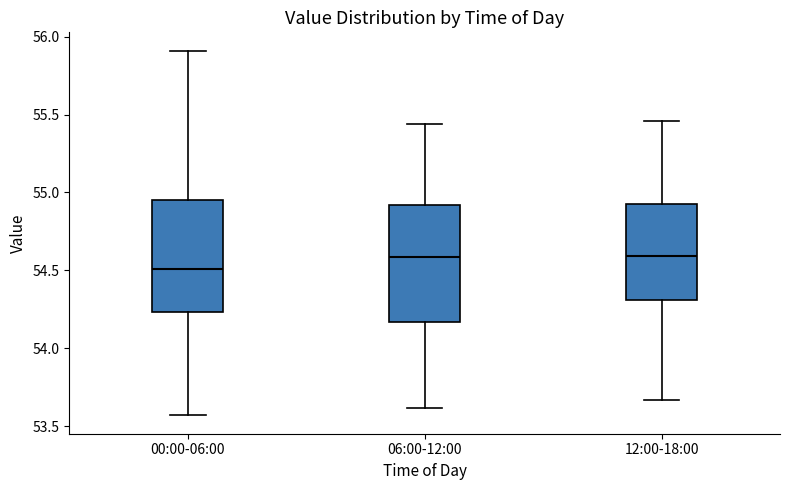

Where does the median line of the box for 12:00-18:00 sit on the y-axis? The values are not printed on the chart, so give them approximately, as read against the axis.

54.60